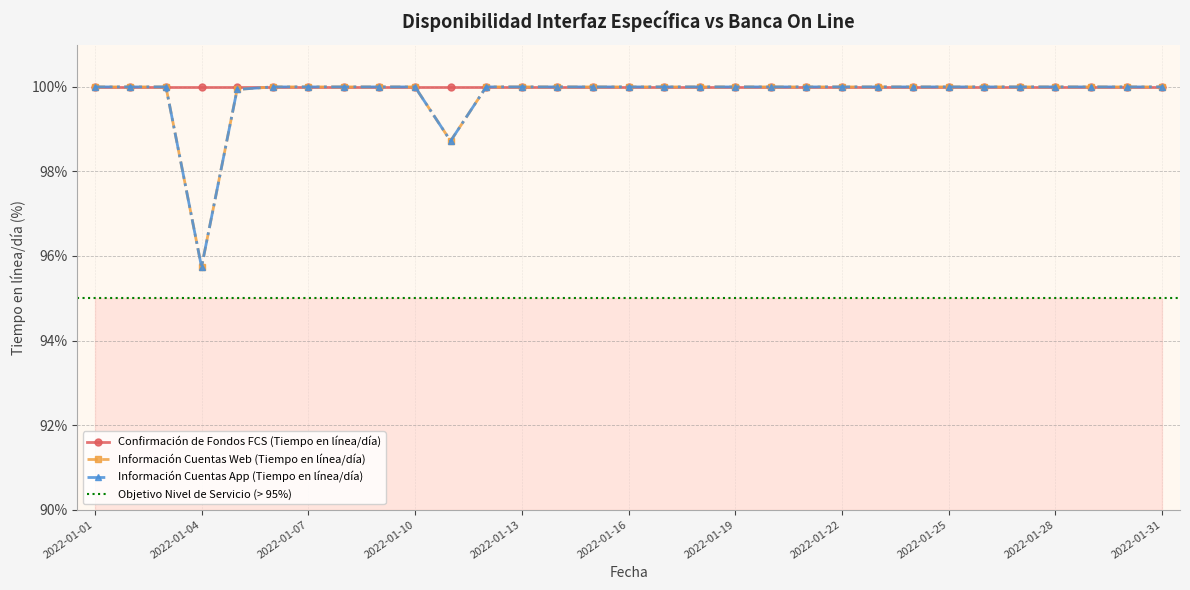

Read the Información Cuentas App (Tiempo en línea/día) value at 2022-01-12.

100.0